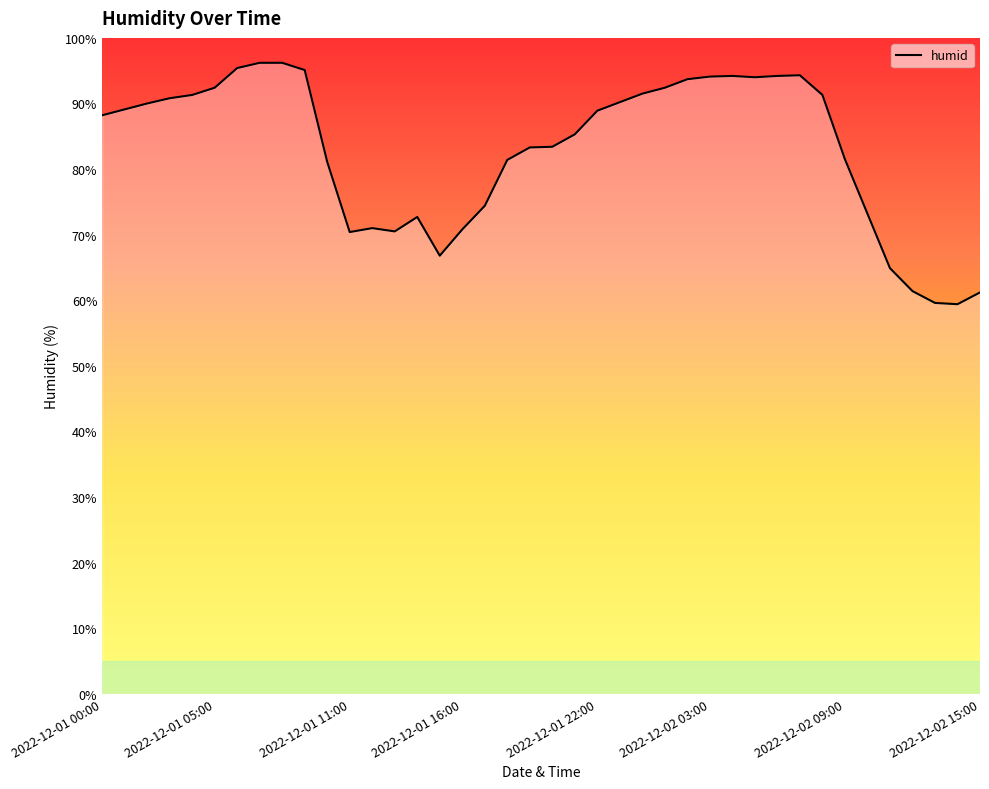

How many categories are shown in the chart?

40